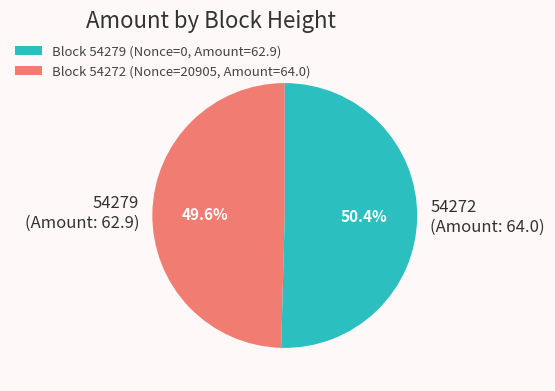

How many slices are in this pie chart?

2